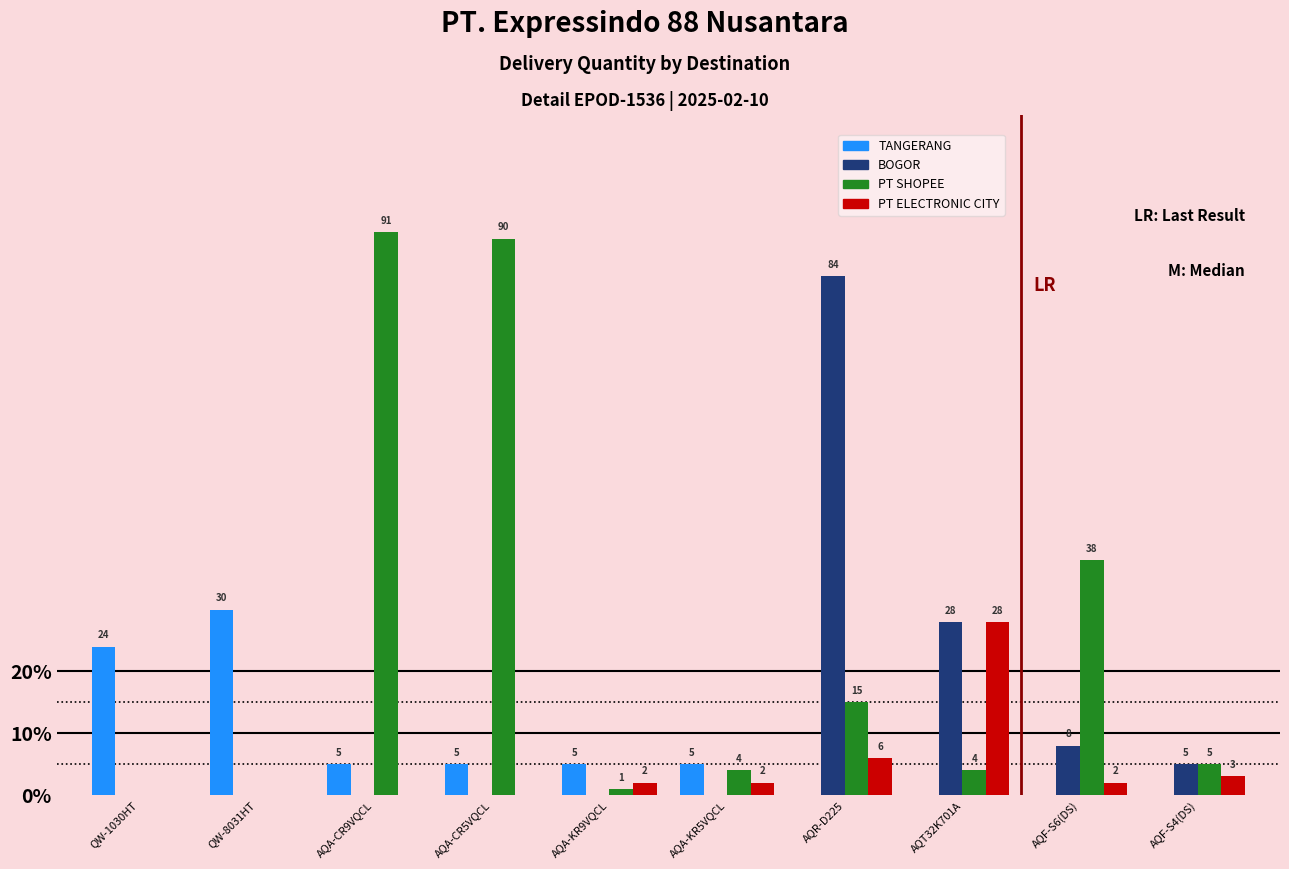

Which series has the widest spread of values?

PT SHOPEE